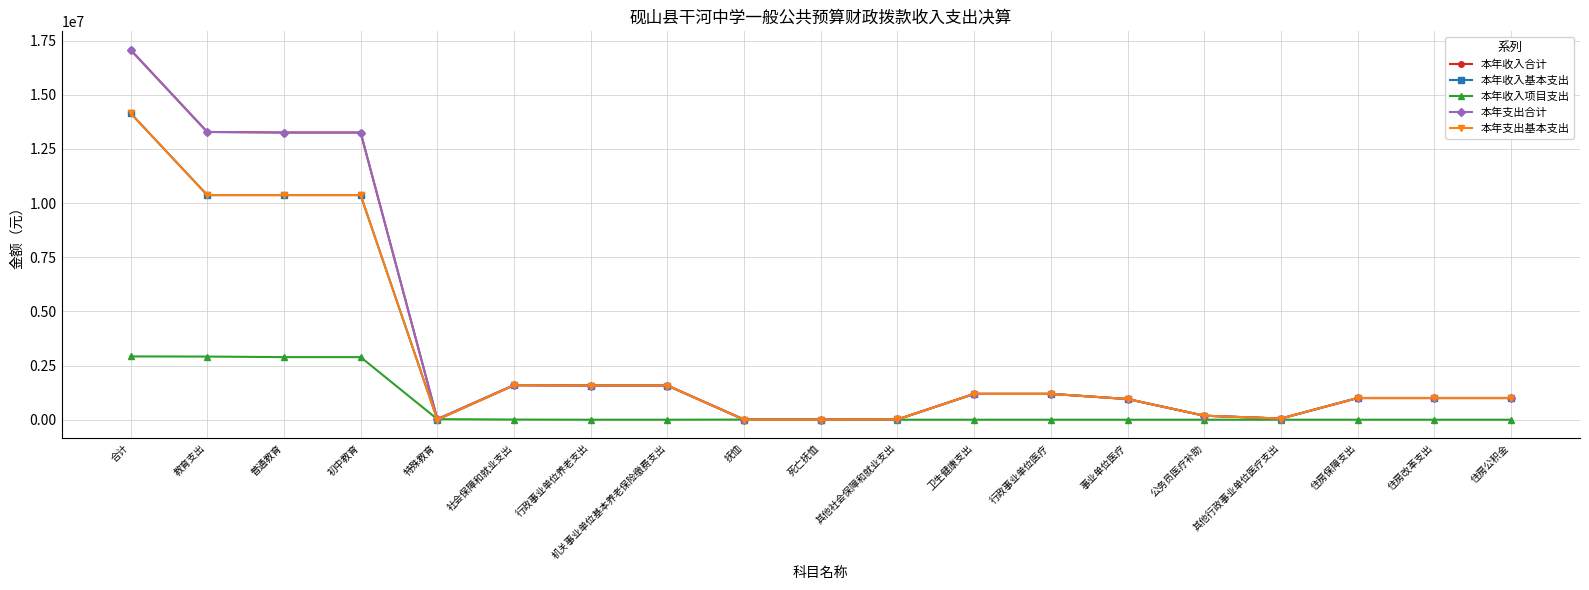

What is the label of the 10th point from the right?

死亡抚恤